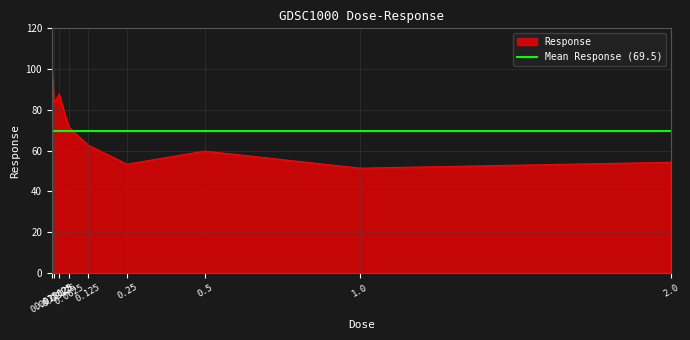

At which category does the data reach its first local peak?

0.03125